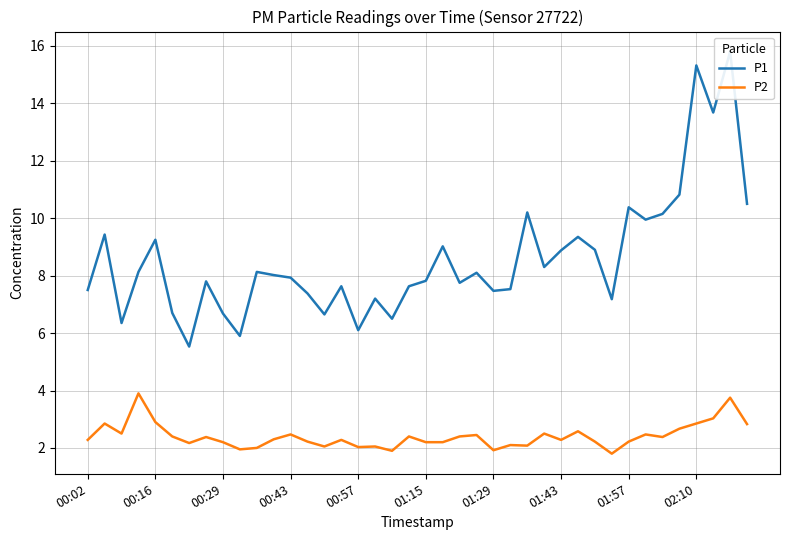

What is the highest value of the P2 series?

3.9